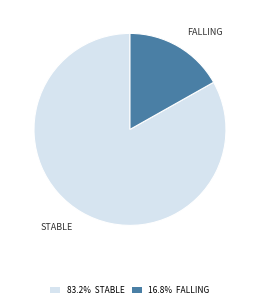

Combined, do 83.2% STABLE and 16.8% FALLING account for over 50%?

Yes